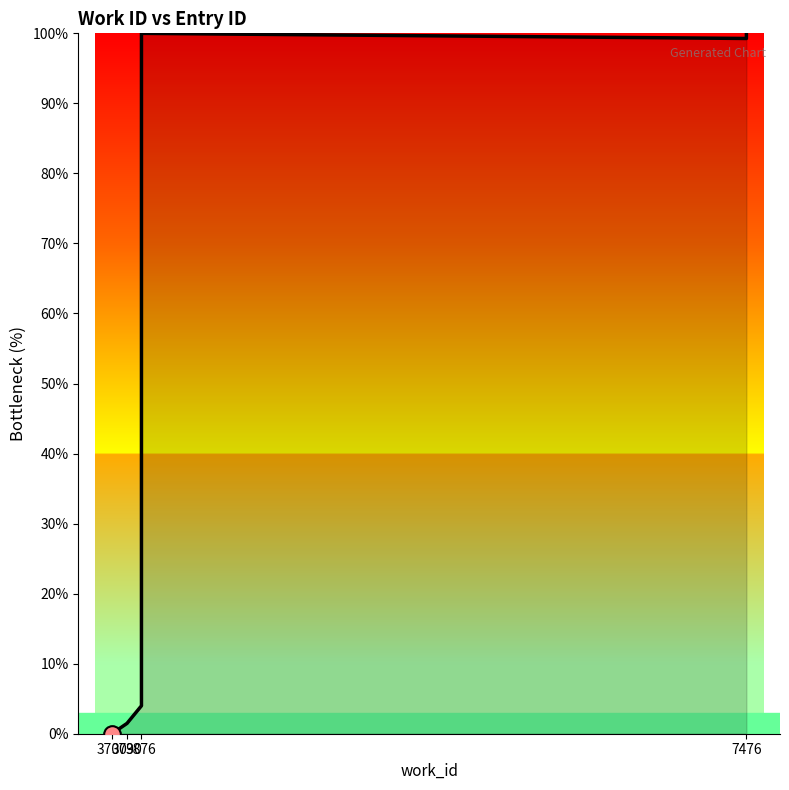

The chart shows a value of 0.8 at 3876. True or false?

False